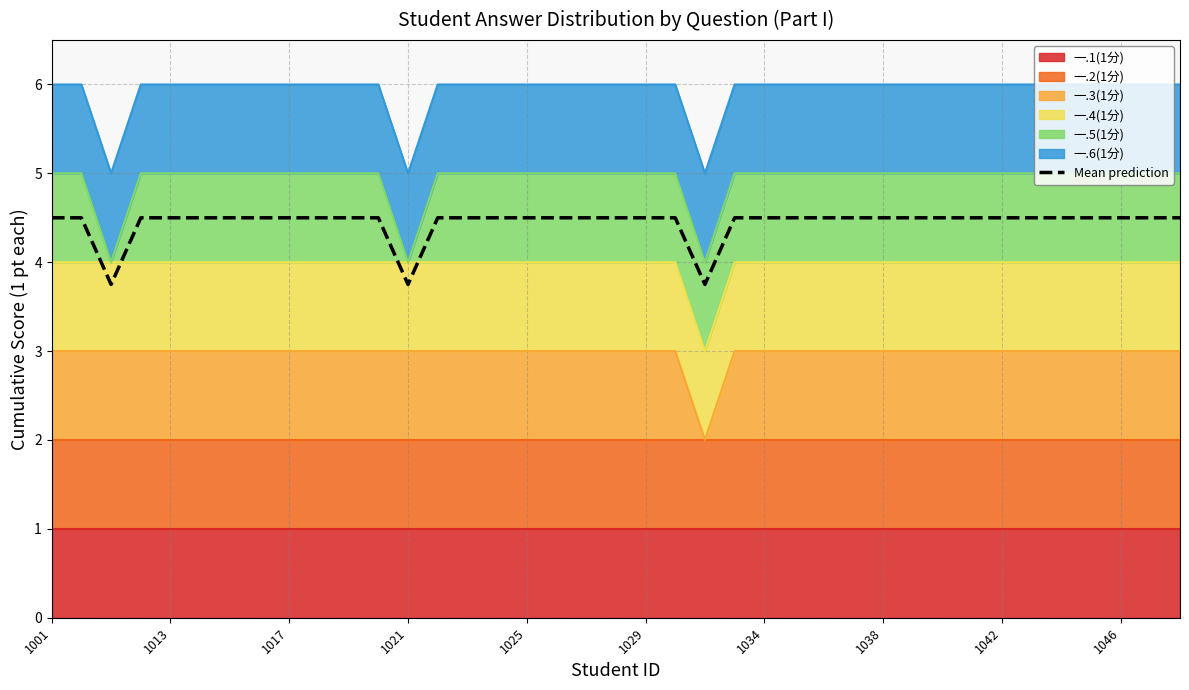

What is the maximum value shown in the chart?

4.5